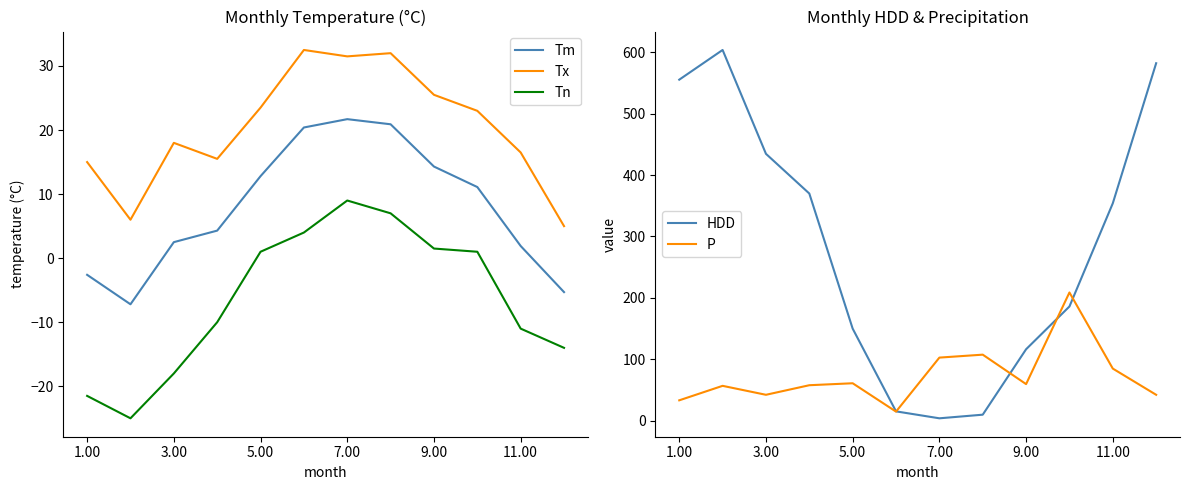

At which label does Tn reach its peak?

7.00